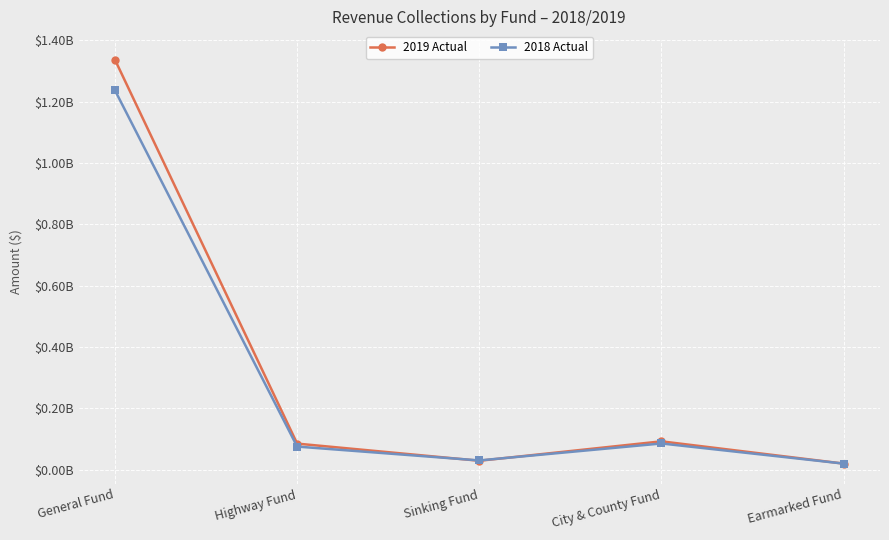

At General Fund, list the series in order from smallest to largest.

2018 Actual, 2019 Actual